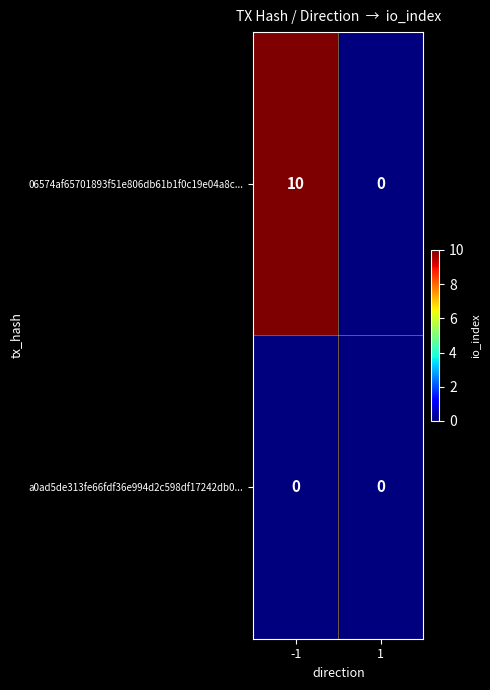

What is the difference between the maximum and minimum values in the 06574af65701893f51e806db61b1f0c19e04a8c... series?

10